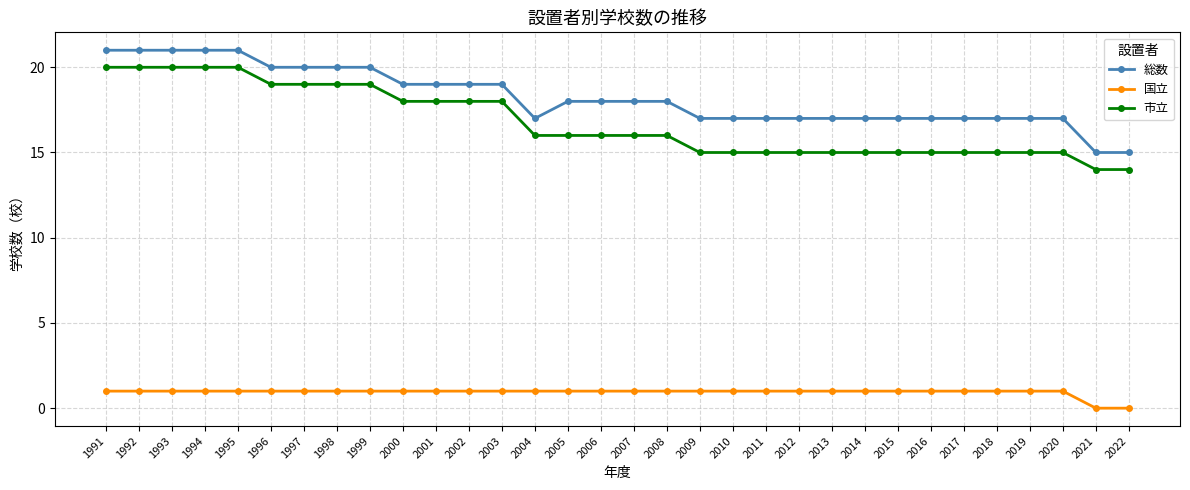

Reading left to right, transcribe all the data shown in this chart.

総数: 21	21	21	21	21	20	20	20	20	19	19	19	19	17	18	18	18	18	17	17	17	17	17	17	17	17	17	17	17	17	15	15
国立: 1	1	1	1	1	1	1	1	1	1	1	1	1	1	1	1	1	1	1	1	1	1	1	1	1	1	1	1	1	1	0	0
市立: 20	20	20	20	20	19	19	19	19	18	18	18	18	16	16	16	16	16	15	15	15	15	15	15	15	15	15	15	15	15	14	14